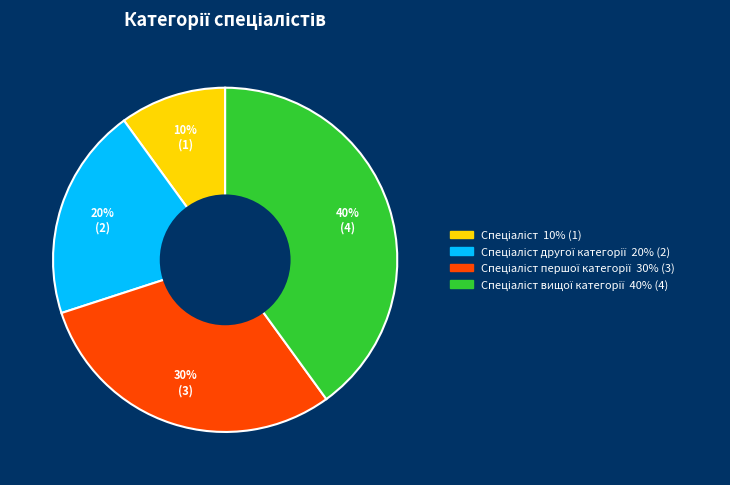

To the nearest percent, what is the average slice percentage?

25%